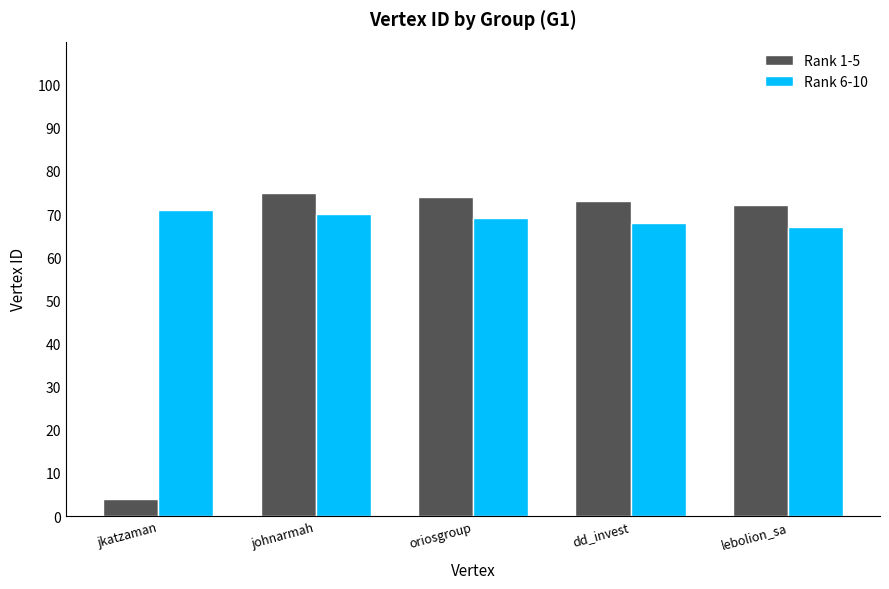

What is the average value of the Rank 1-5 series?

60